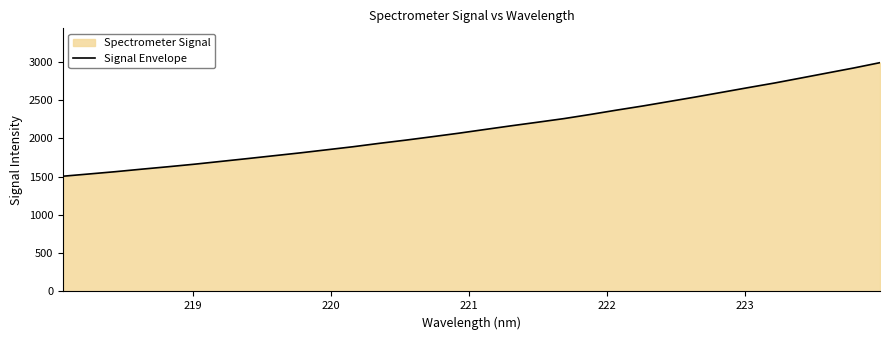

What is the minimum value shown in the chart?

1505.0